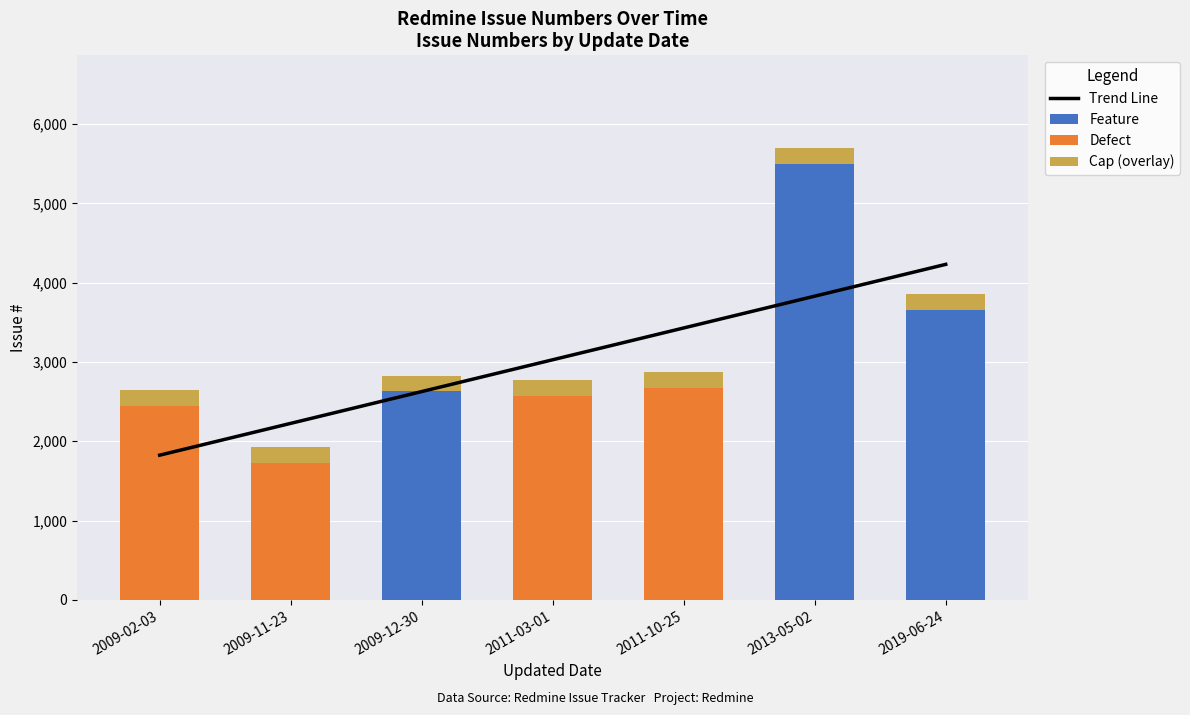

How many series are shown in this chart?

4